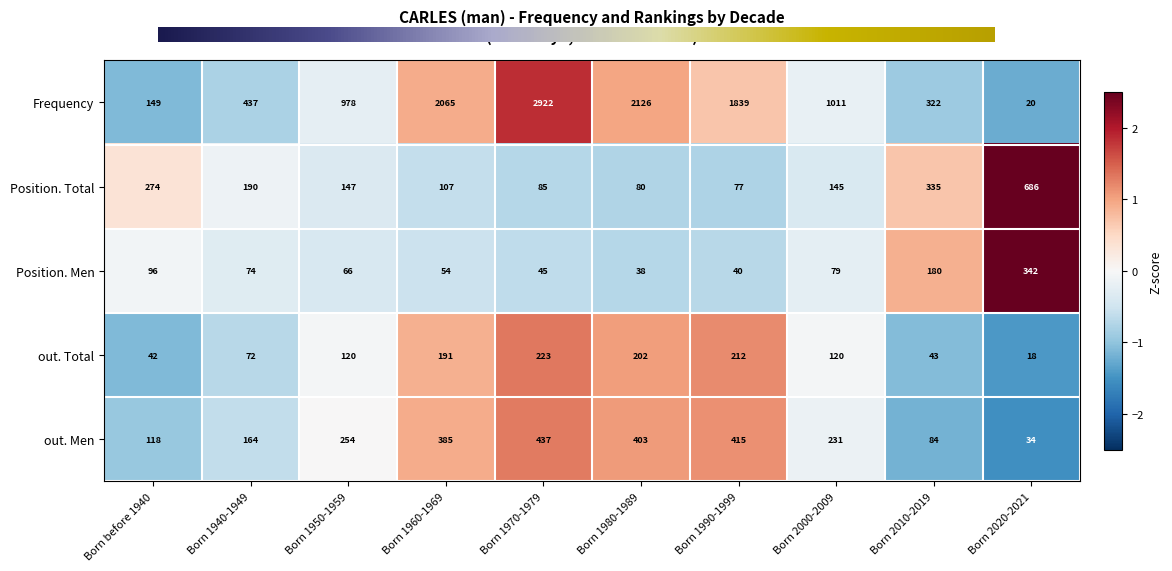

What is the maximum value for Position. Men?

342